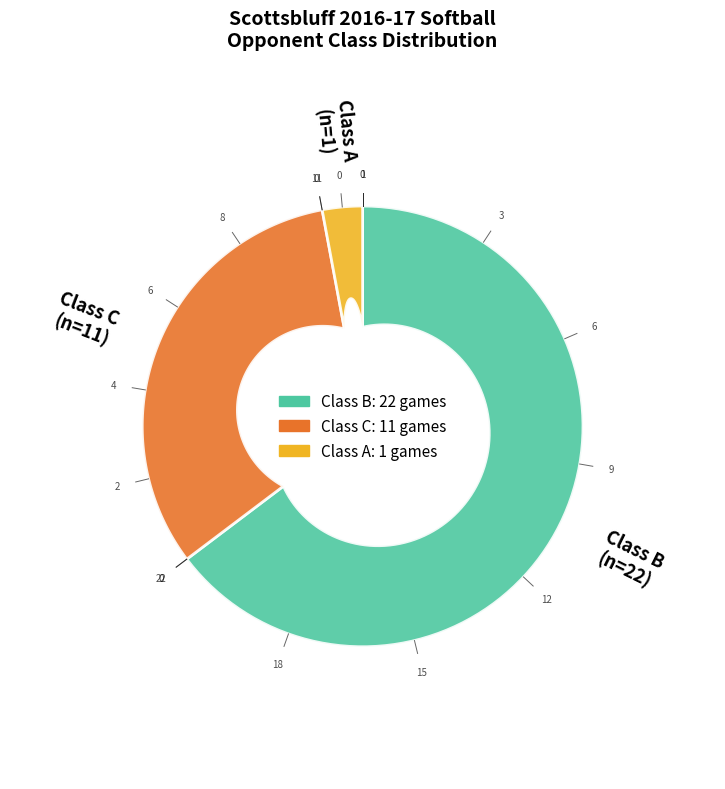

What percentage is NOT represented by A?

97.1%